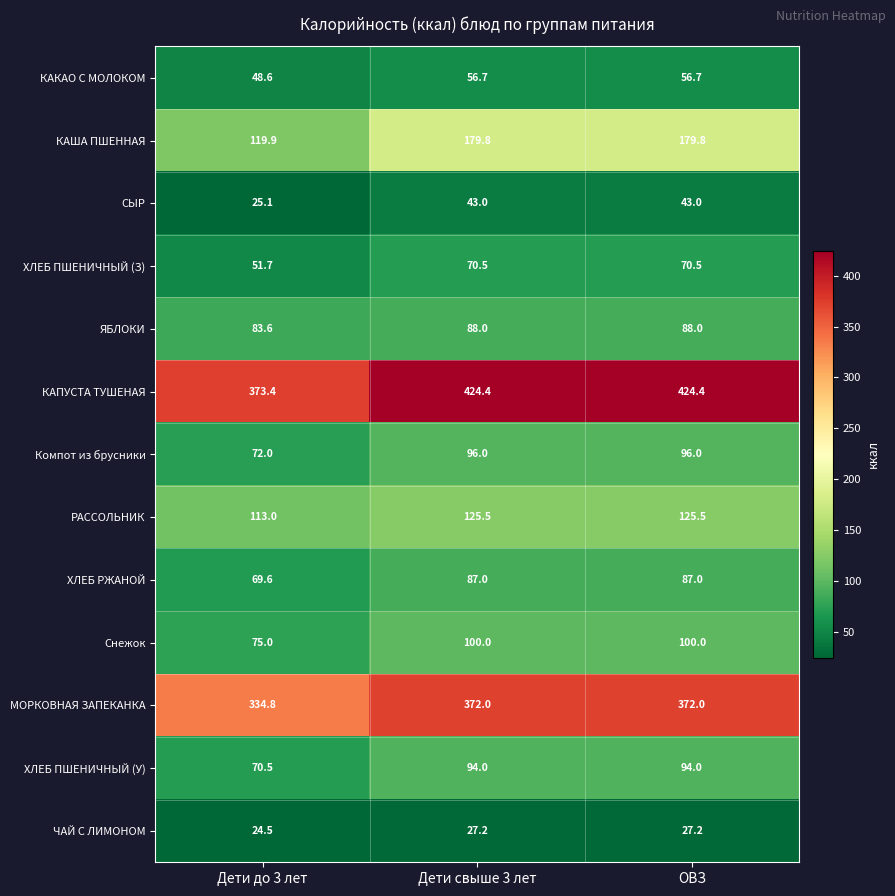

What is the difference between the maximum and minimum values in the ХЛЕБ ПШЕНИЧНЫЙ (У) series?

23.5